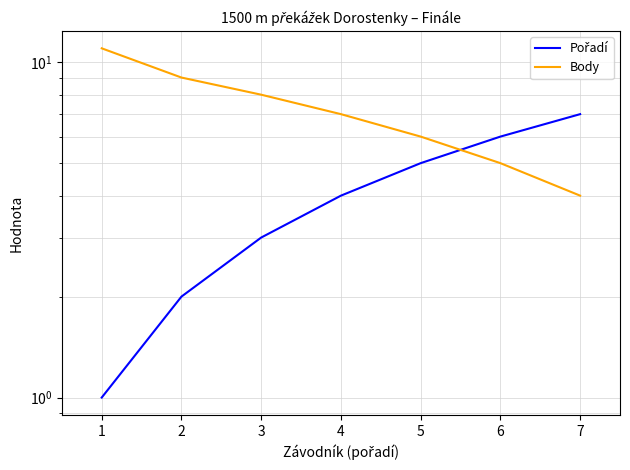

Between which two adjacent categories do Body and Pořadí first intersect?

5 and 6